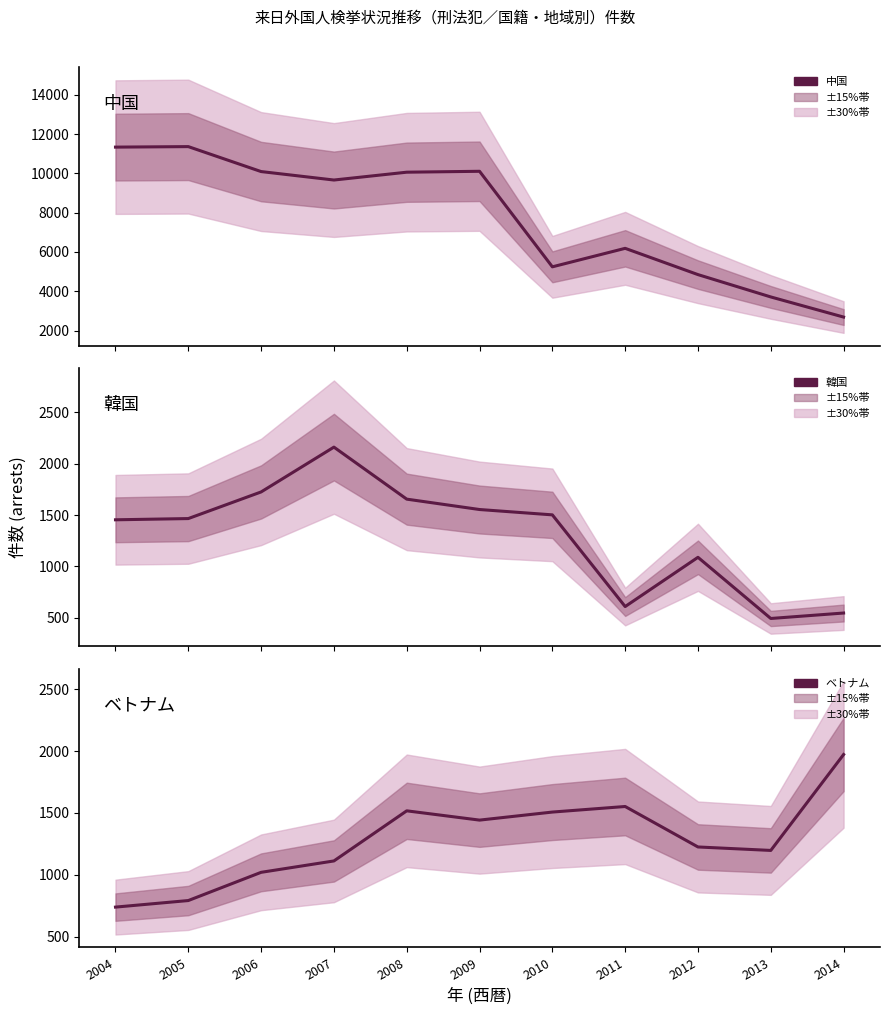

Between 2007 and 2010, which series saw the biggest shift?

中国